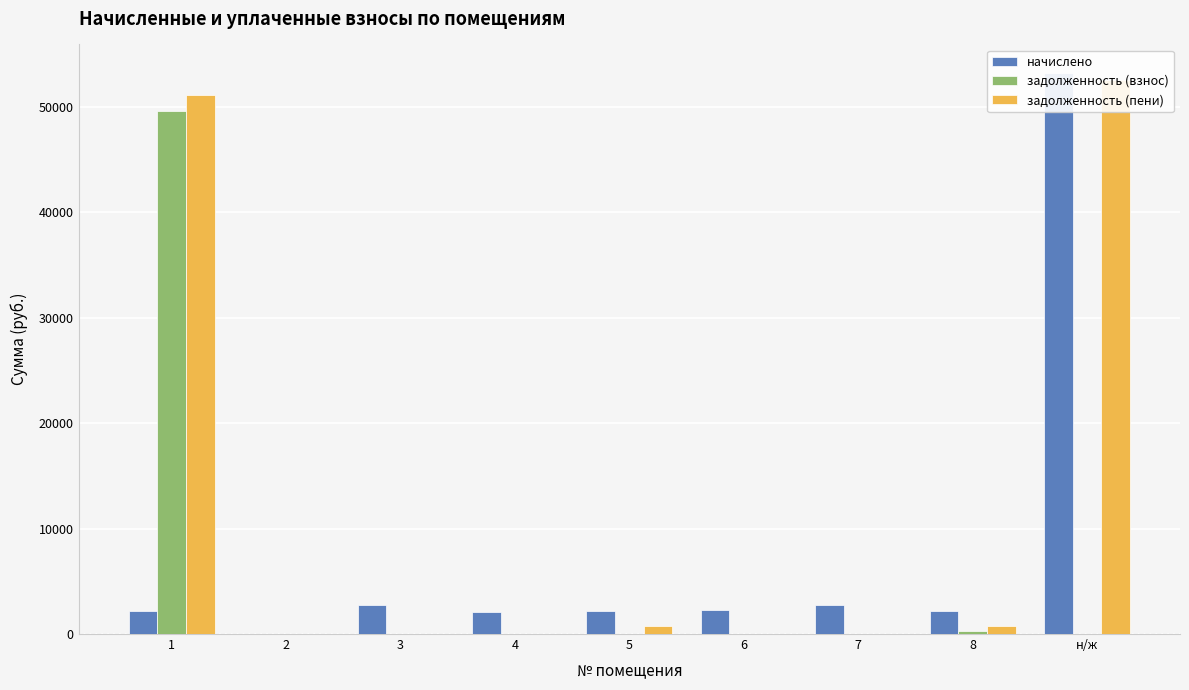

Which category has the lowest value in the задолженность (взнос) series?

2